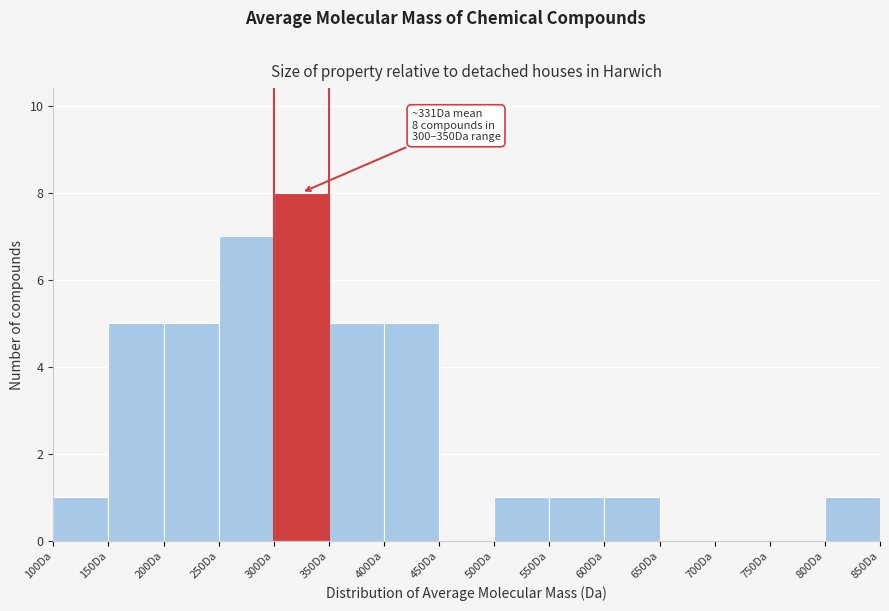

Which range on the x-axis has the tallest bar?

300 to 350